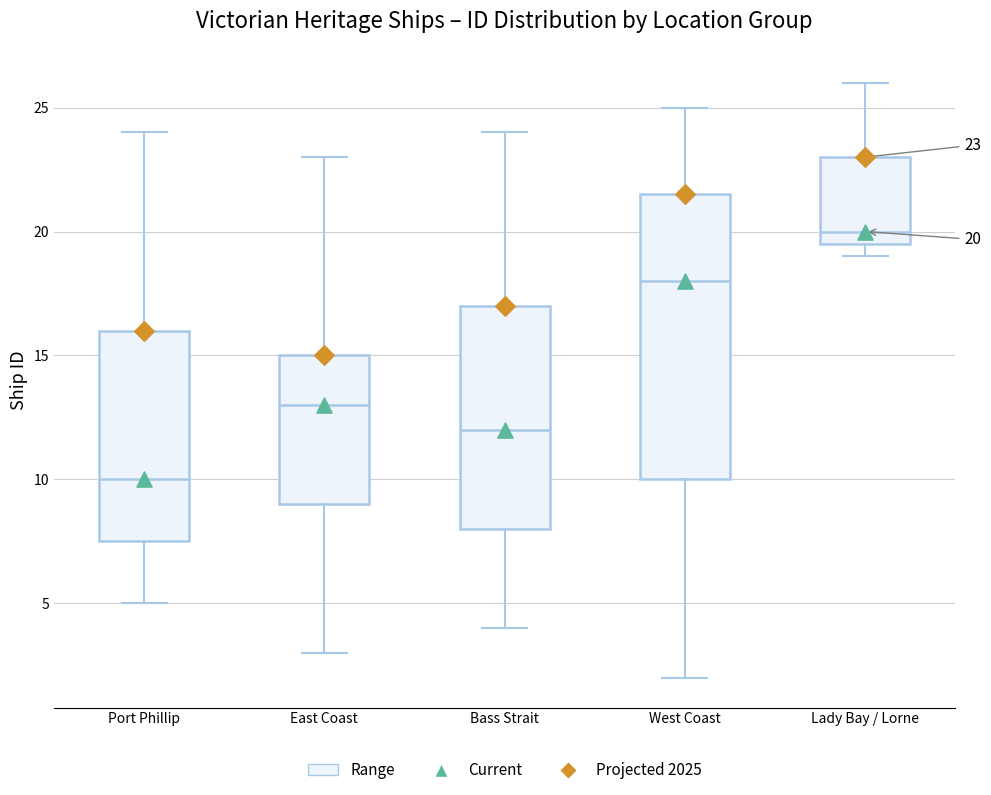

Which box's median line is the lowest?

Port Phillip